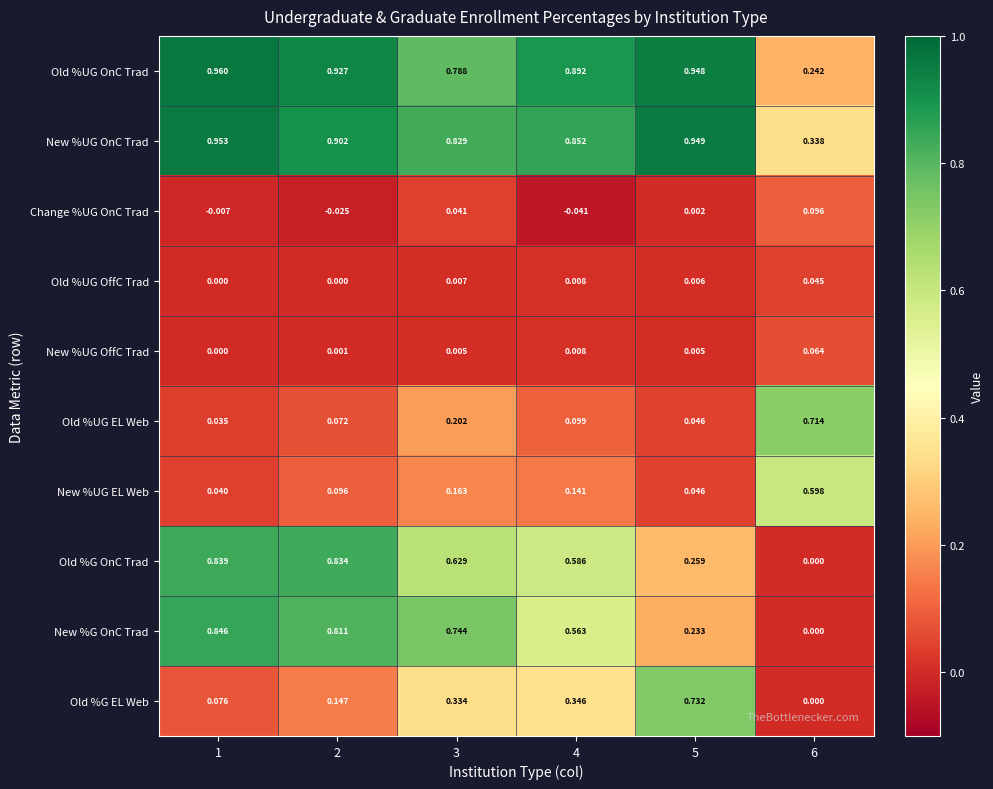

Rank the series by their maximum value, from highest to lowest.

Old %UG OnC Trad, New %UG OnC Trad, New %G OnC Trad, Old %G OnC Trad, Old %G EL Web, Old %UG EL Web, New %UG EL Web, Change %UG OnC Trad, New %UG OffC Trad, Old %UG OffC Trad